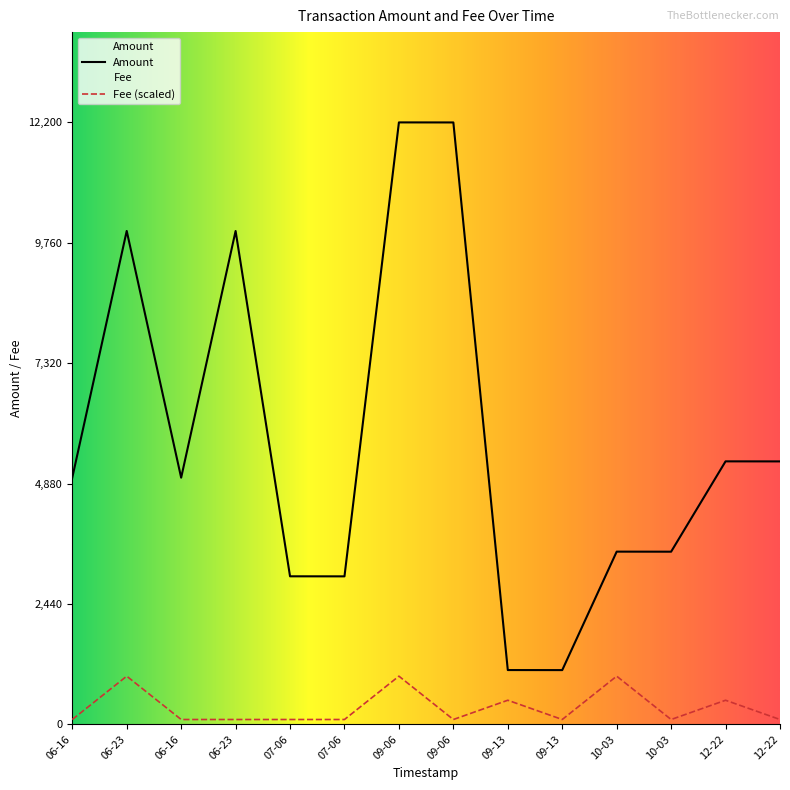

How many lines are shown in the chart?

2